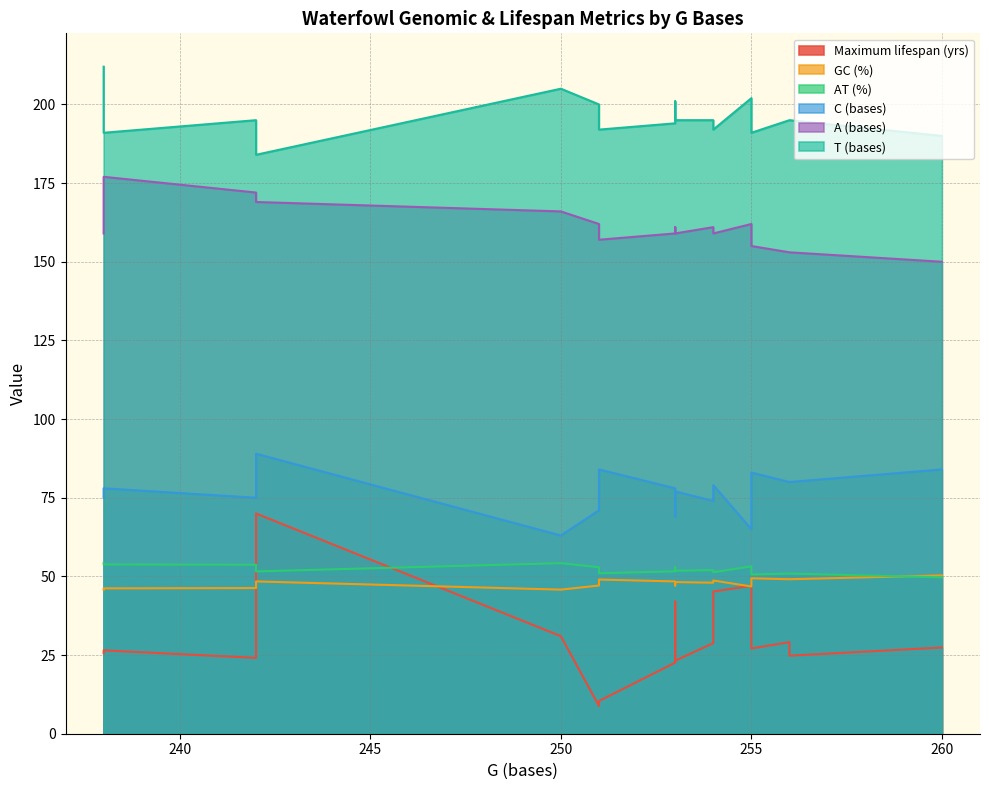

At how many categories does at least one series exceed 139?

17